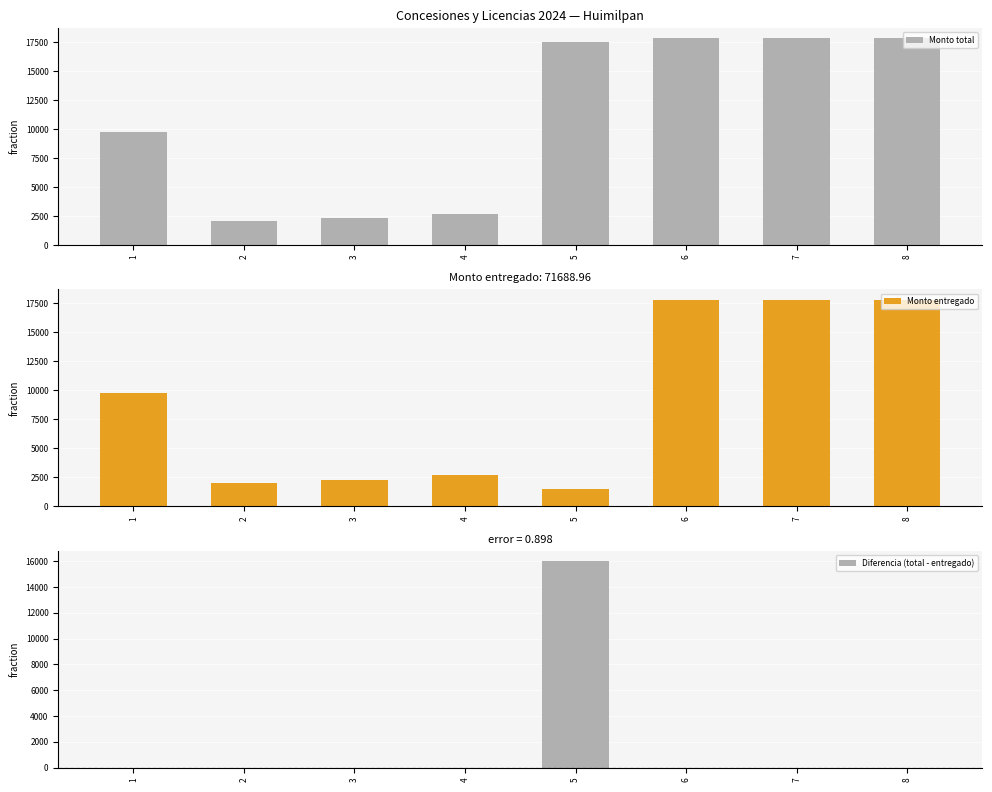

What is the sum of all Diferencia (total - entregado) values?

16000